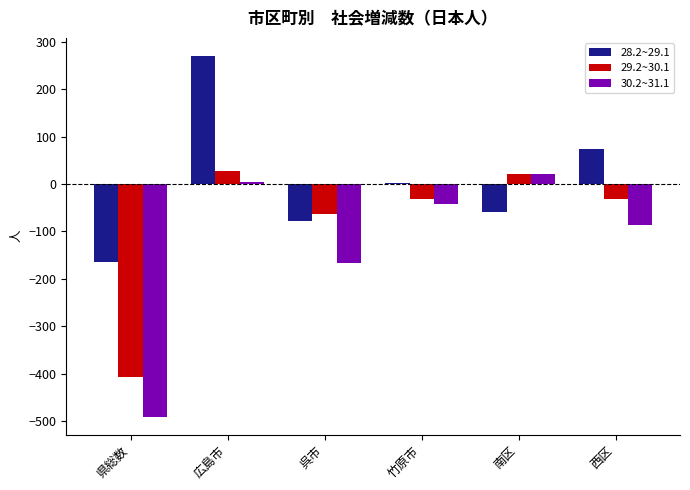

At which label does 30.2~31.1 first exceed -42?

広島市